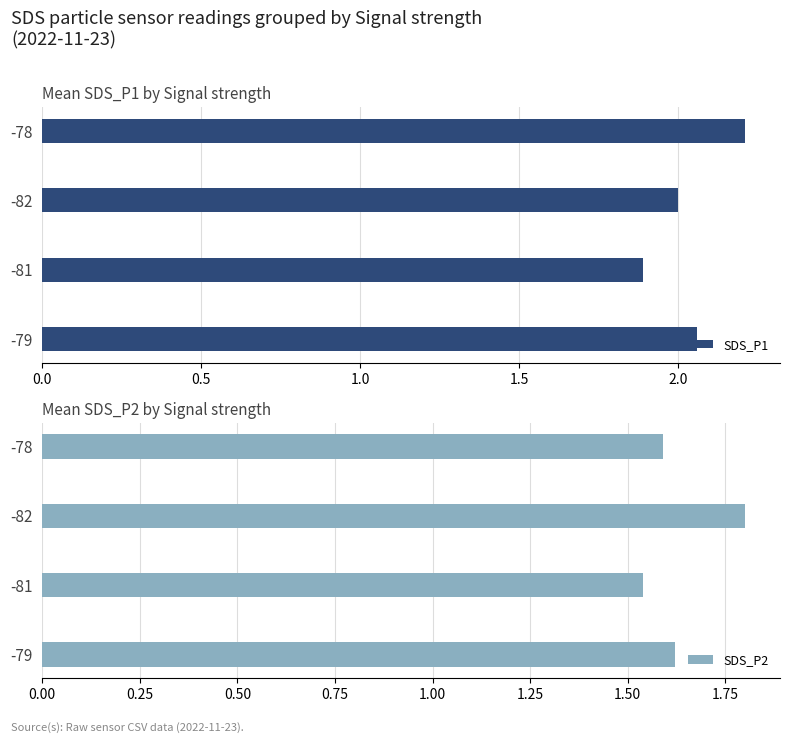

Is it true that SDS_P2 equals 1.0 at -82?

False